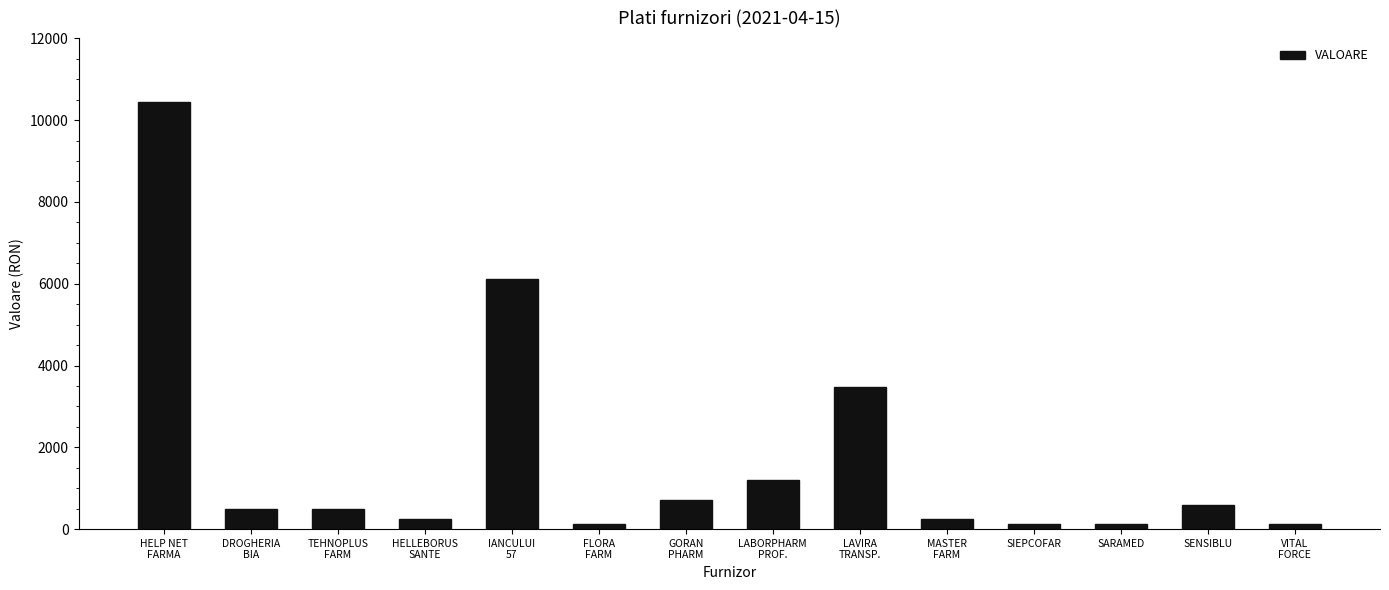

What is the approximate value at SENSIBLU?

600